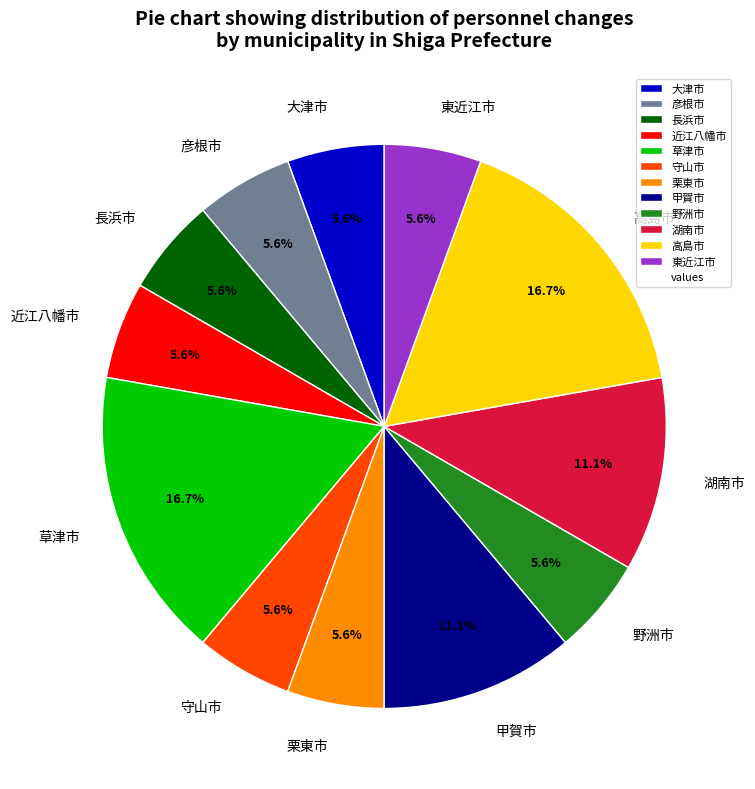

What is the ratio of the value at 高島市 to the value at 湖南市?

1.5